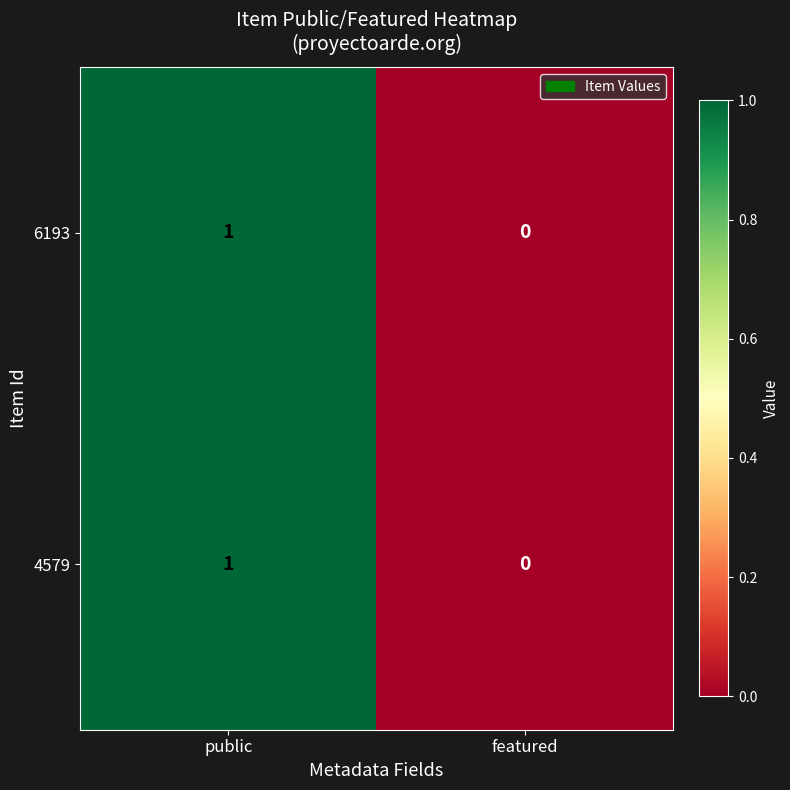

Count the number of categories in the chart.

2